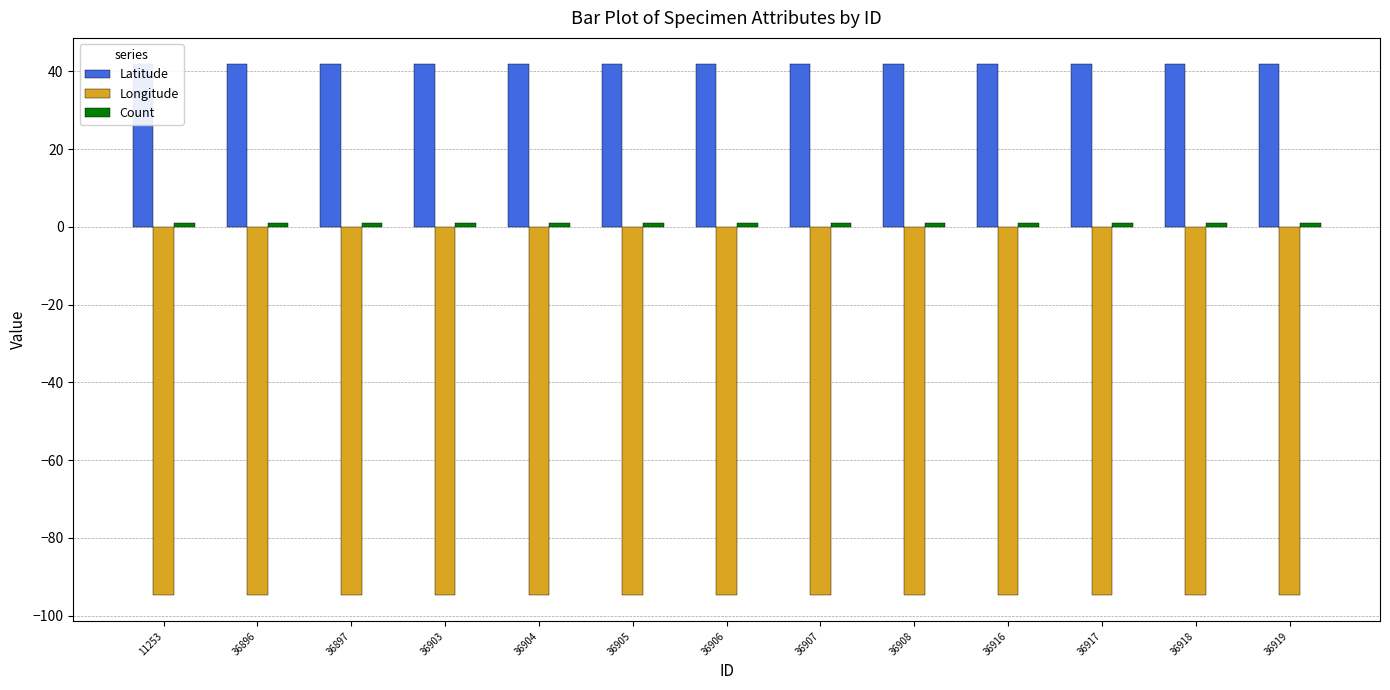

How many distinct data groups are displayed?

3